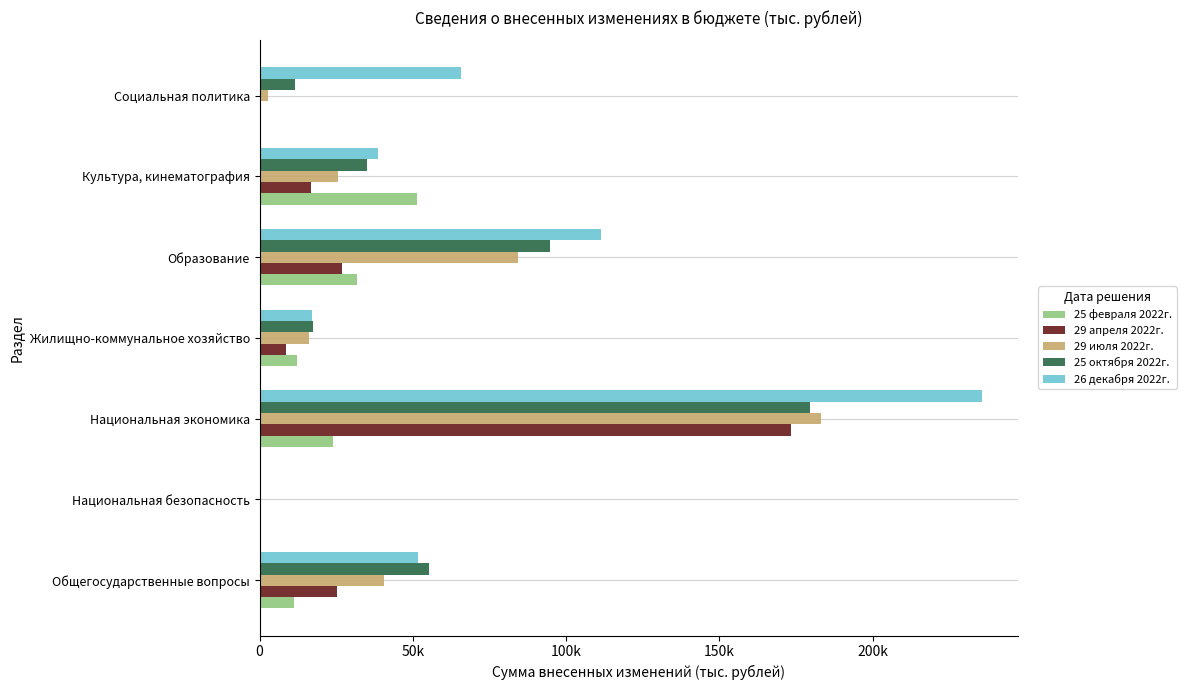

What are all the series names shown in the legend?

25 февраля 2022г., 29 апреля 2022г., 29 июля 2022г., 25 октября 2022г., 26 декабря 2022г.